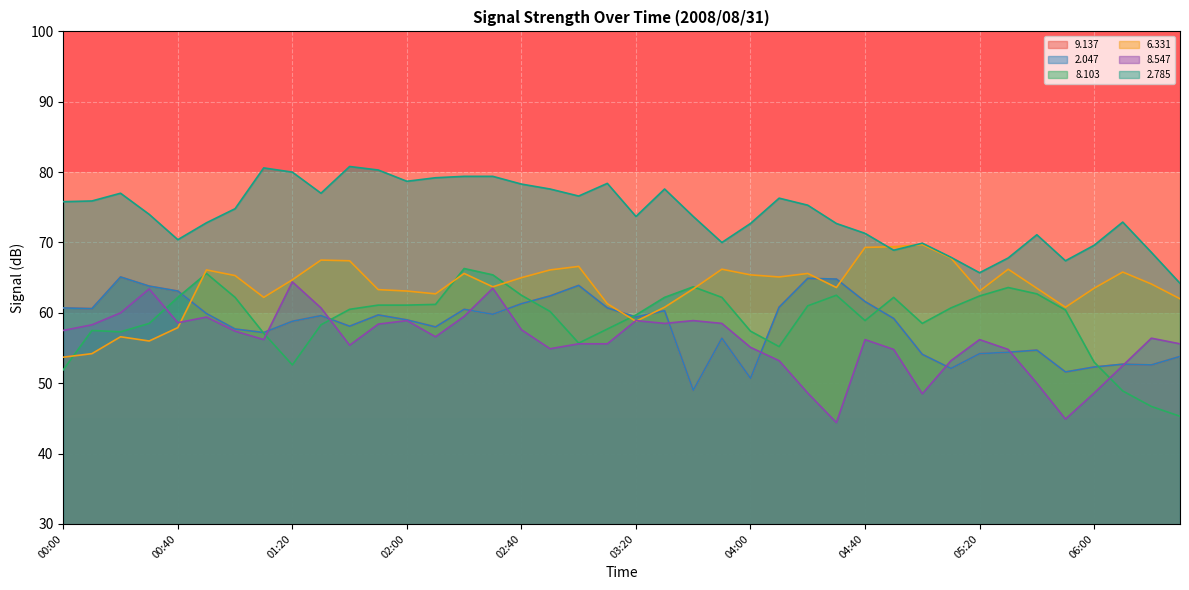

What is the highest value of the   9.137 series?

65.1